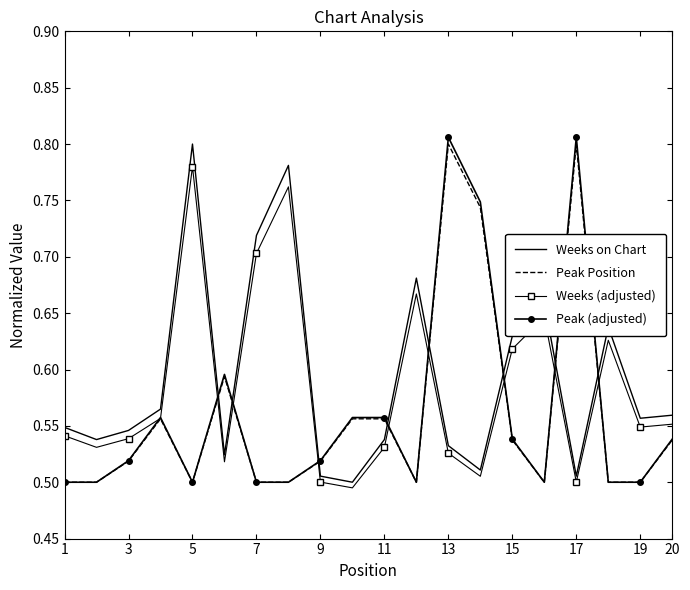

Which series has the largest range (max minus min)?

Peak (adjusted)